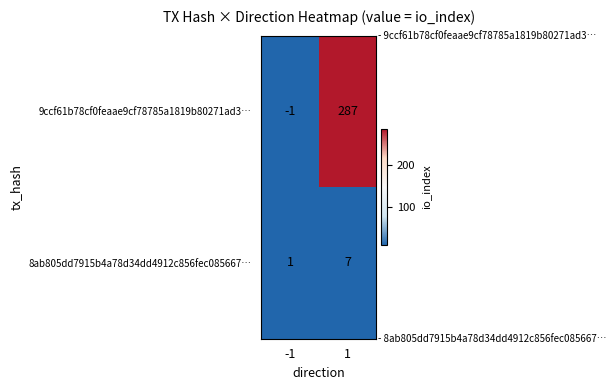

What is the average value of the 8ab805dd7915b4a78d34dd4912c856fec085667… series?

4